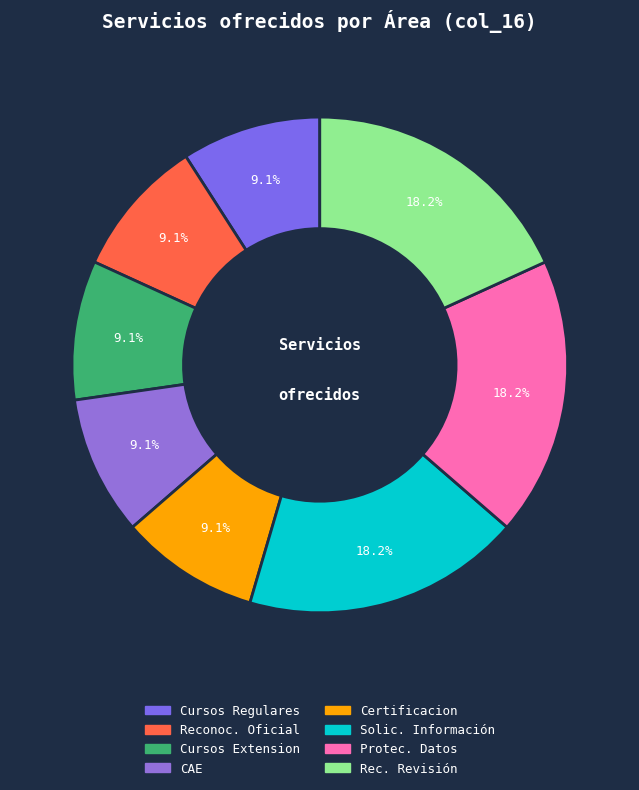

Count the number of slices in the pie.

8